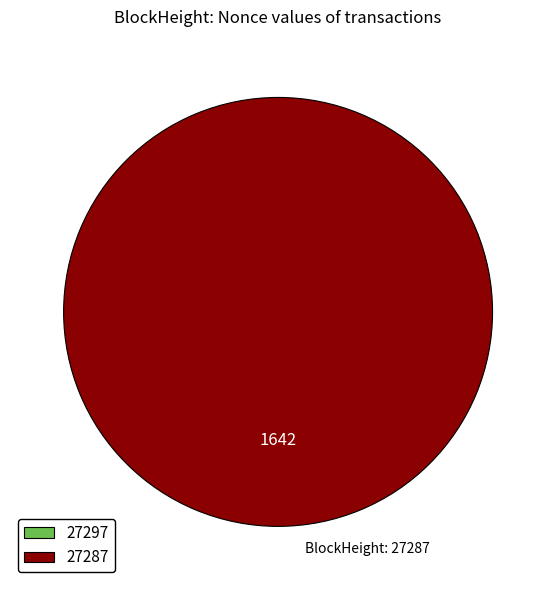

To the nearest percent, what is the difference between the largest and smallest slice percentages?

100%